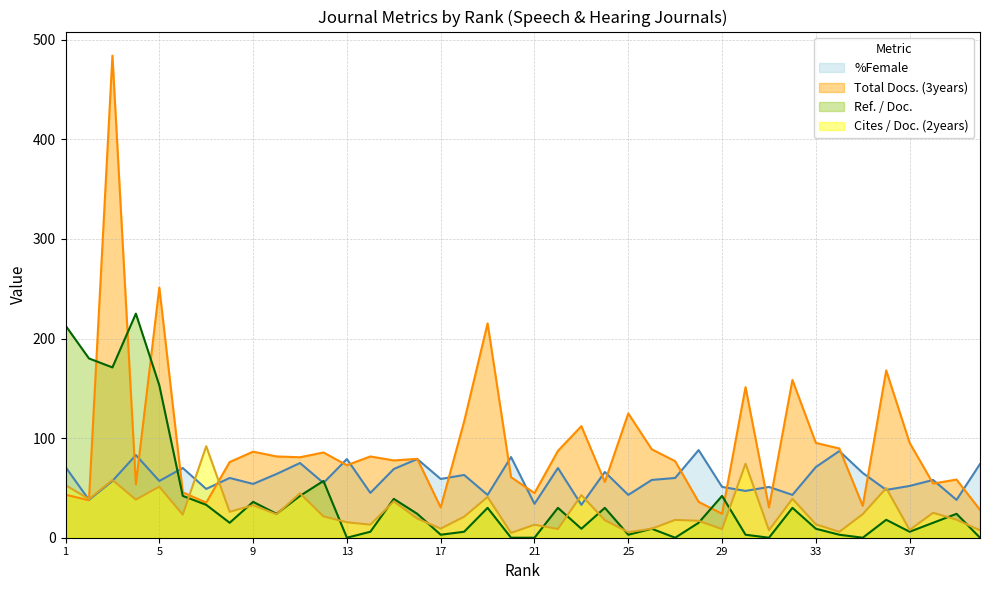

What is the sum of all Ref. / Doc. values?

1545.0